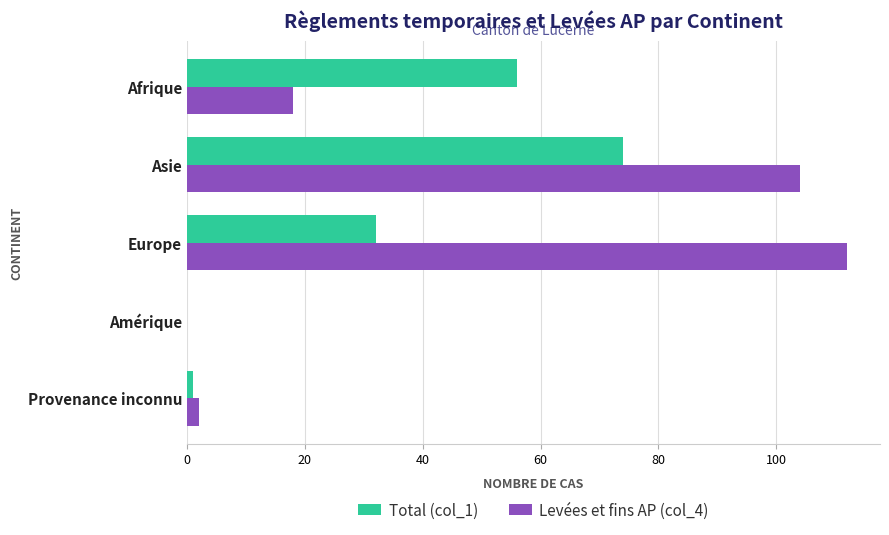

At which label does Total (col_1) reach its peak?

Asie